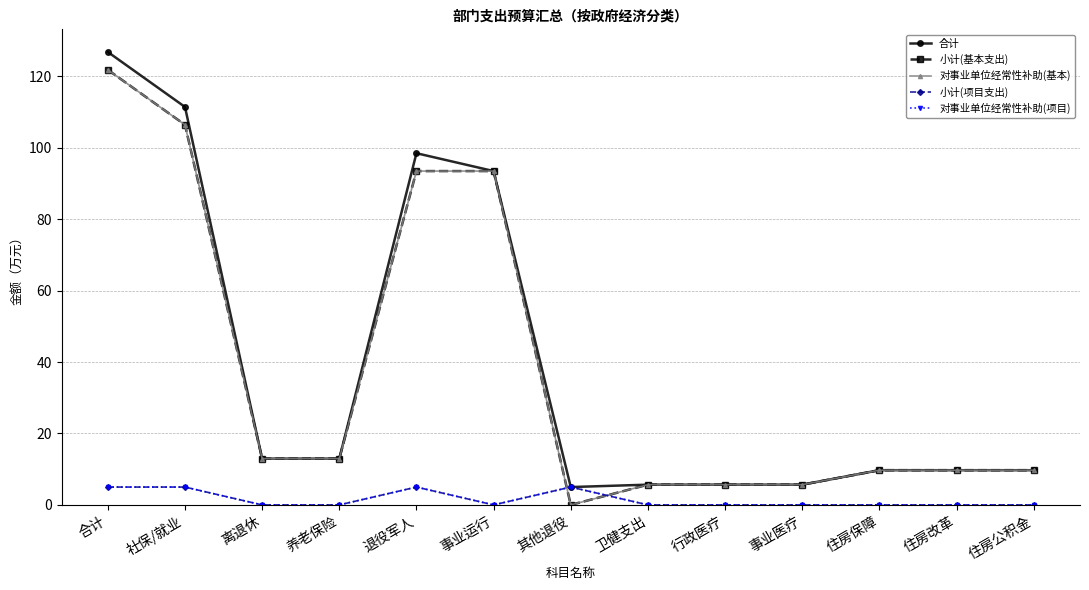

Is this an area chart (filled region under the line)?

No